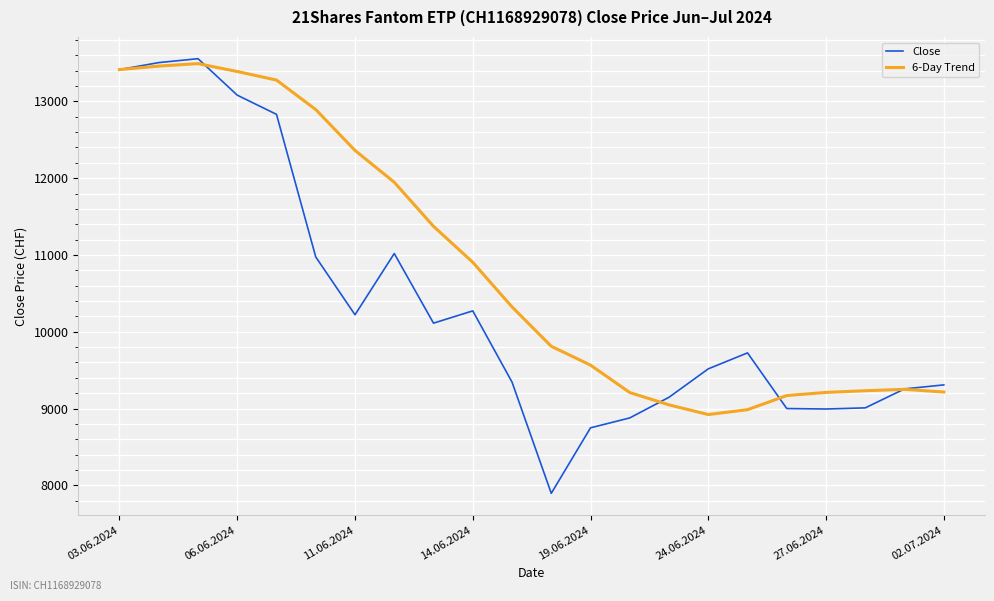

What is the minimum value for 6-Day Trend?

8922.0